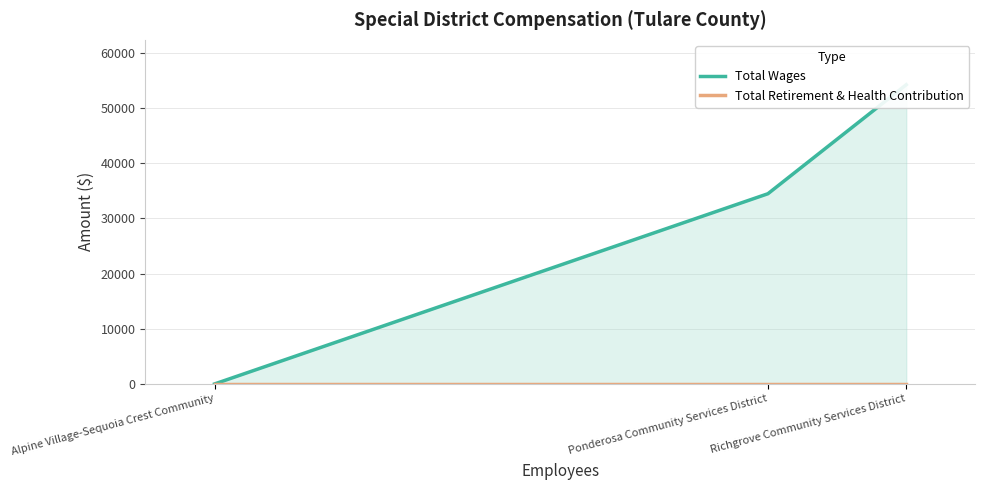

Reading right to left, what are all the values shown in this chart?

Total Wages: Richgrove Community Services District=54252	Ponderosa Community Services District=34487	Alpine Village-Sequoia Crest Community=0
Total Retirement & Health Contribution: Richgrove Community Services District=0	Ponderosa Community Services District=0	Alpine Village-Sequoia Crest Community=0